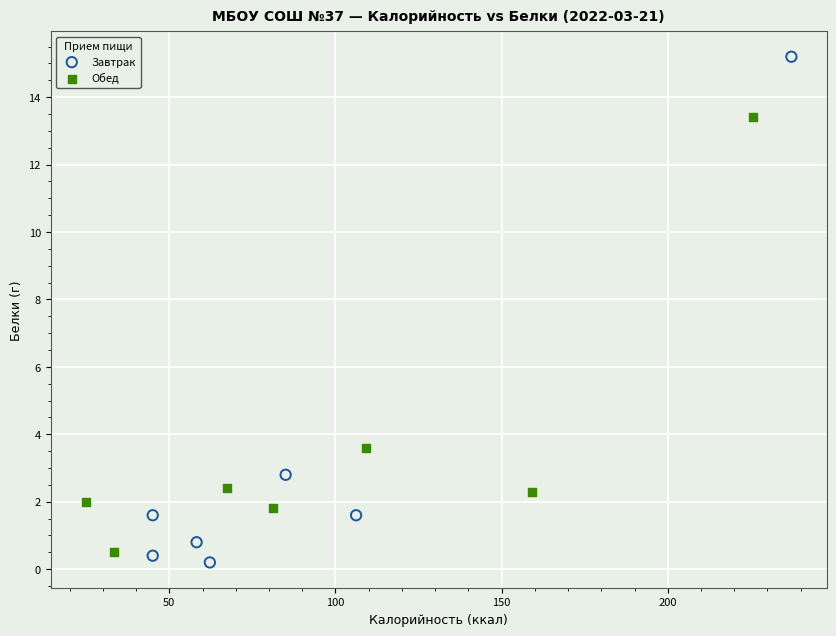

Which series reaches the minimum Y coordinate?

Завтрак